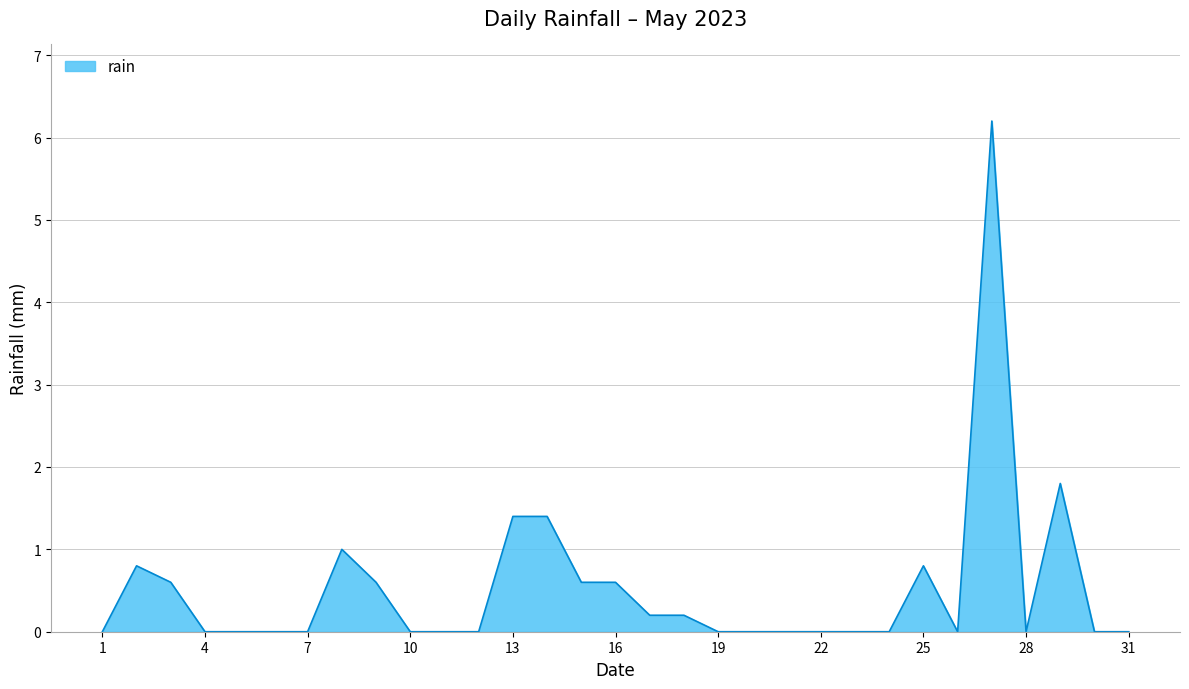

What is the difference between the maximum and minimum values?

6.2